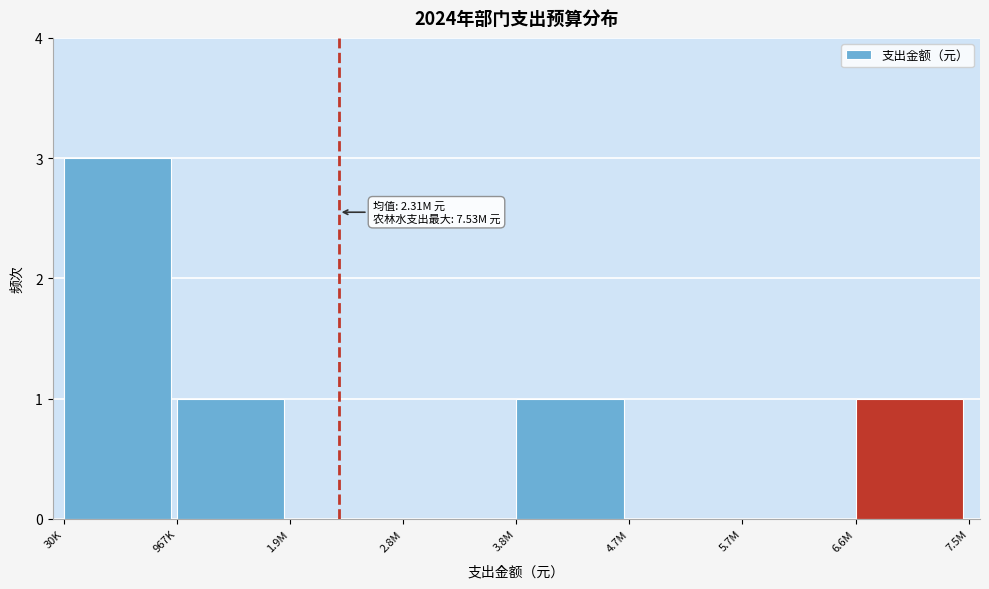

Reading left to right, transcribe all the data shown in this chart.

30K=3	967K=1	1.9M=0	2.8M=0	3.8M=1	4.7M=0	5.7M=0	6.6M=1